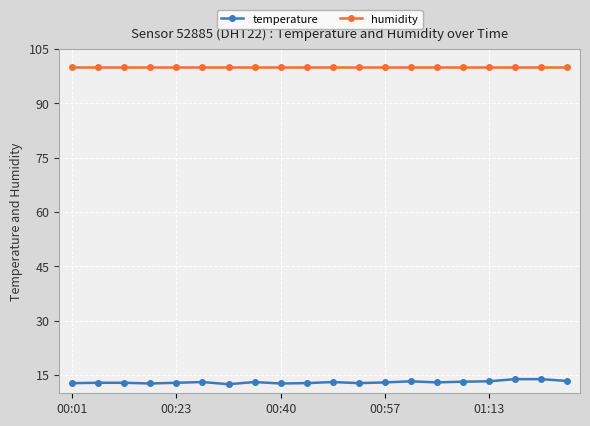

What is the value of the humidity point at the 9th from the left?

99.9